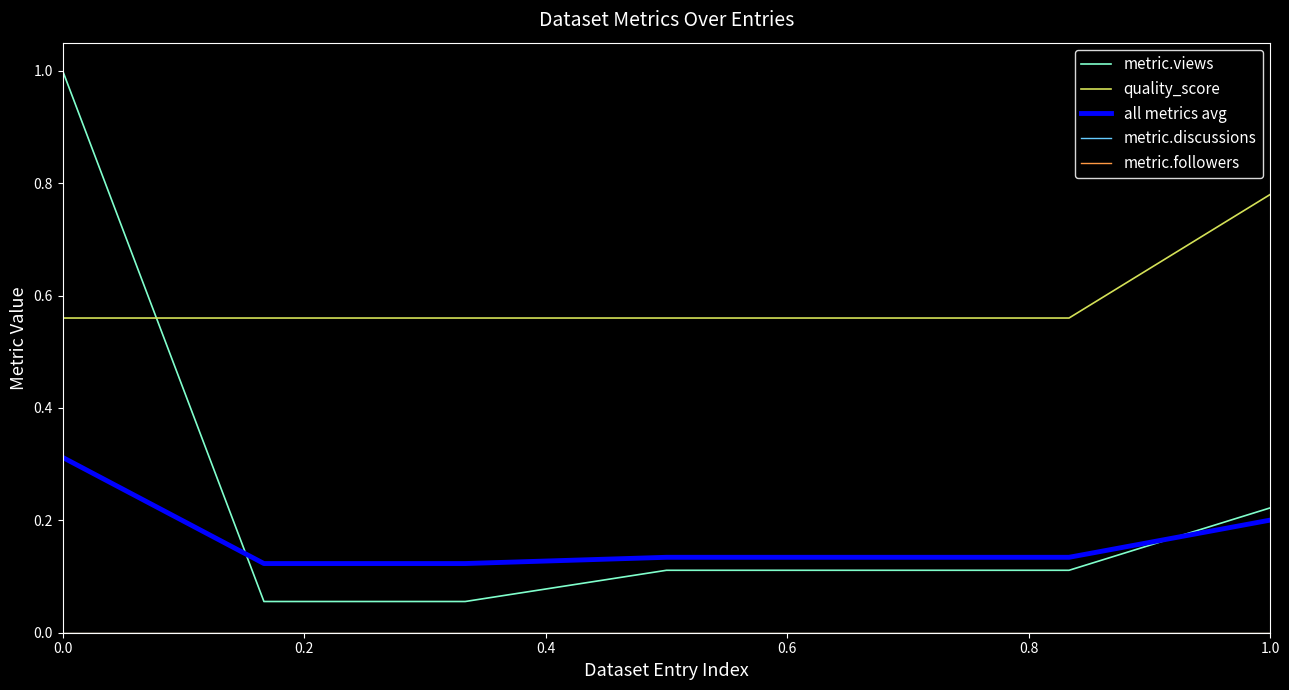

Does the chart have visible grid lines?

No